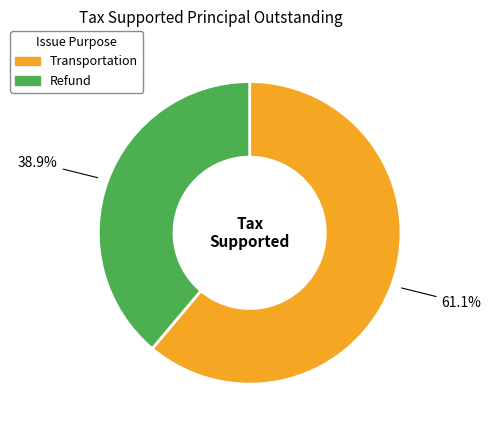

Which has a higher value, Transportation or Refund?

Transportation